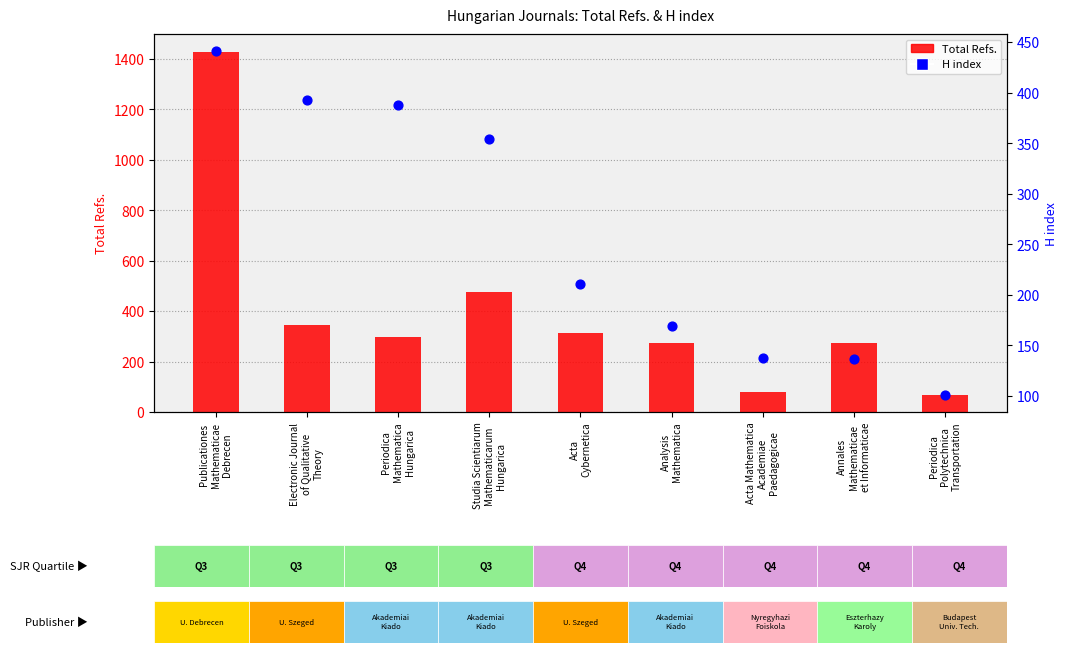

Which series contains the lowest Y value?

Total Refs.